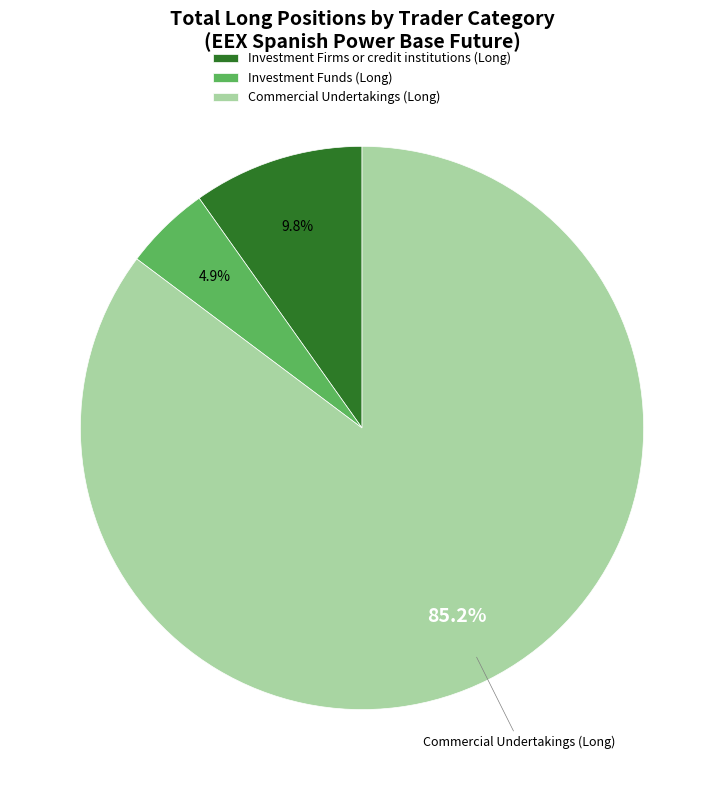

Which has a higher value, Commercial Undertakings (Long) or Investment Firms or credit institutions (Long)?

Commercial Undertakings (Long)